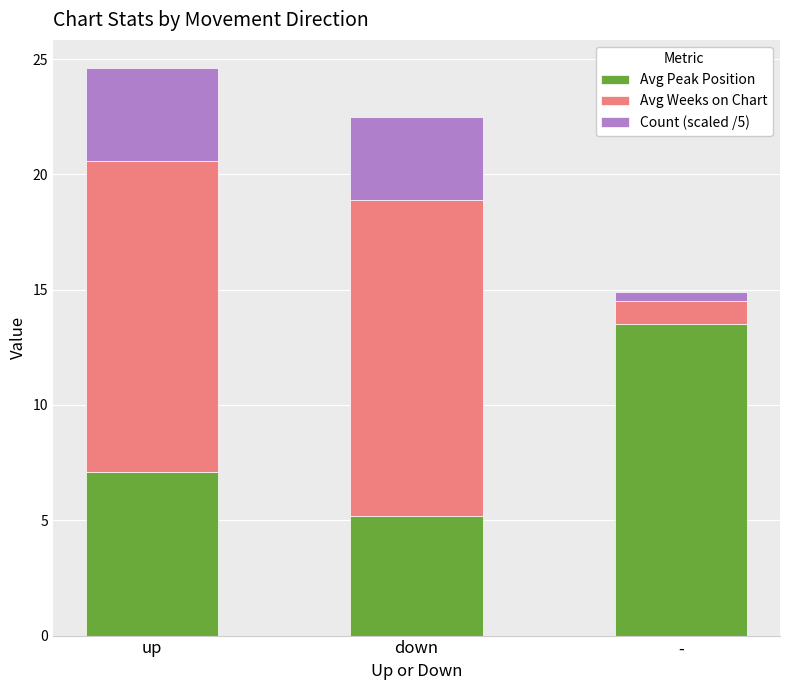

At which category is the sum across all series the highest?

up